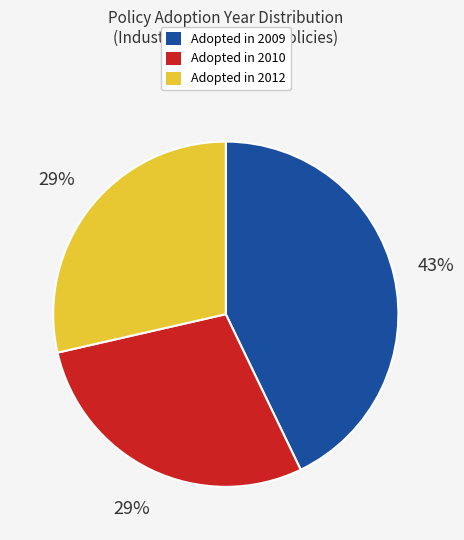

How many segments does this pie chart have?

3